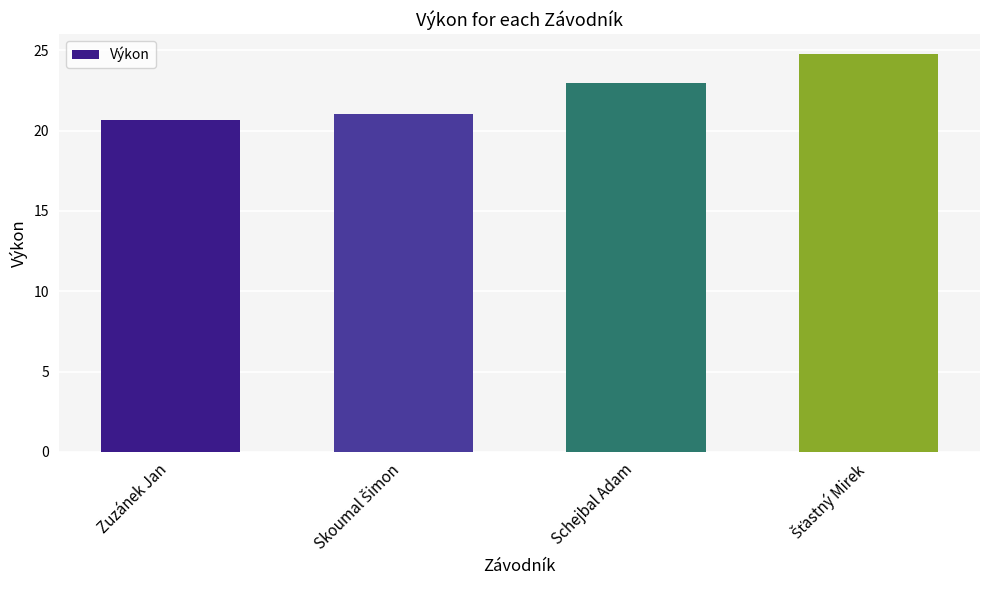

What is the smallest value displayed?

20.7